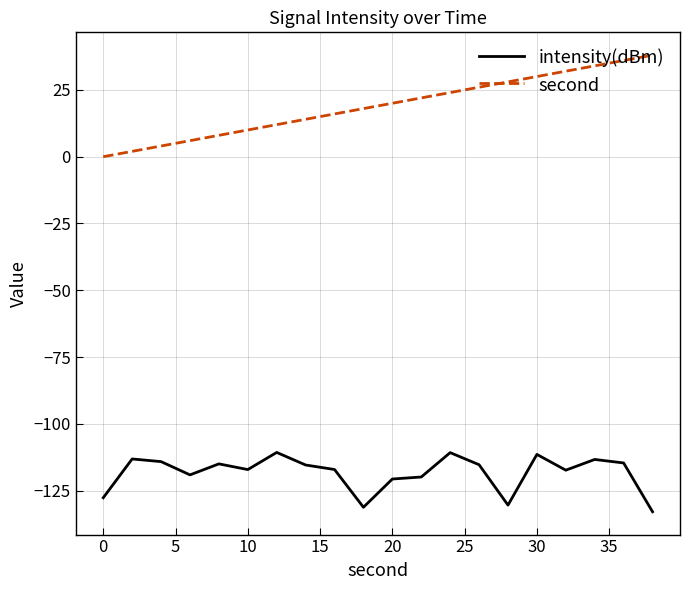

What is the maximum value for intensity(dBm)?

-110.7